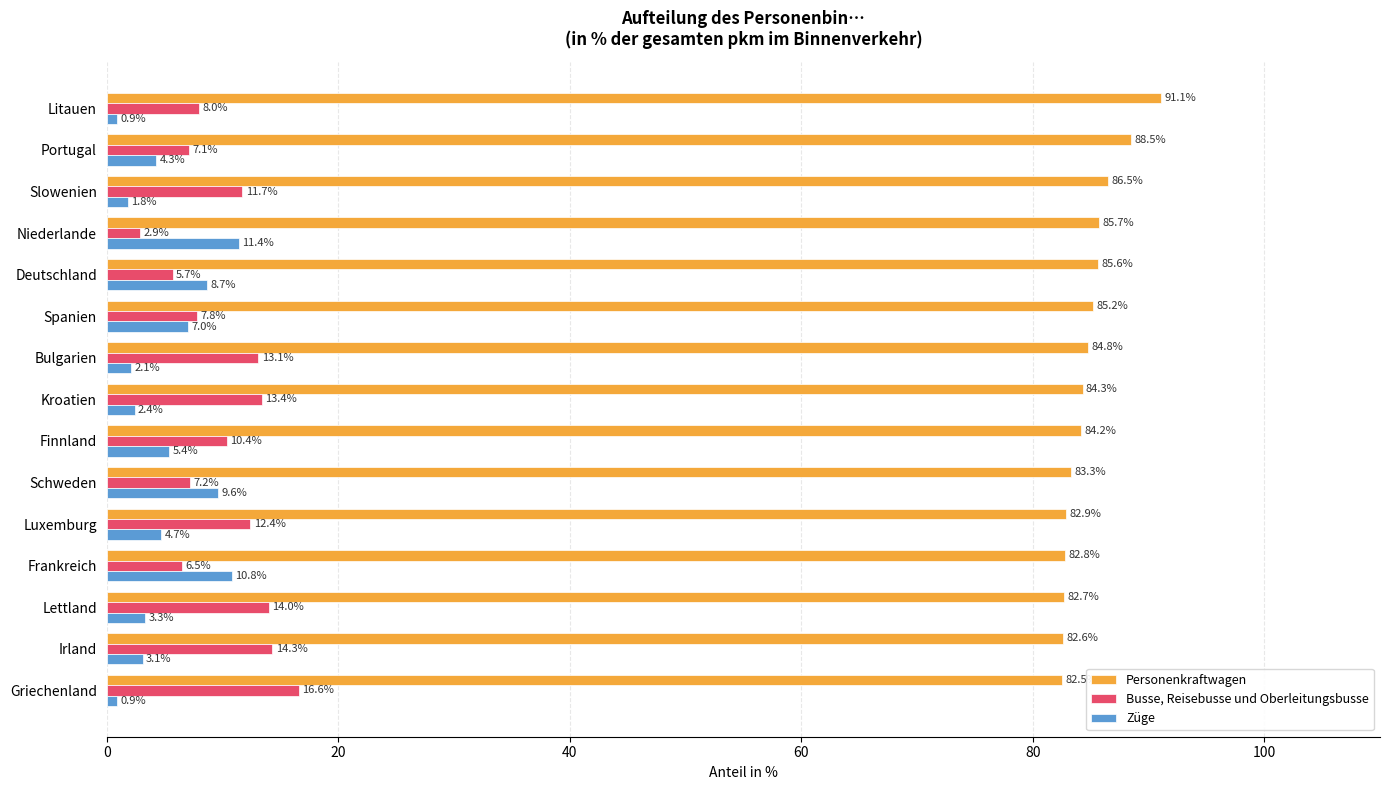

Is it true that Züge equals 11.4 at Niederlande?

True